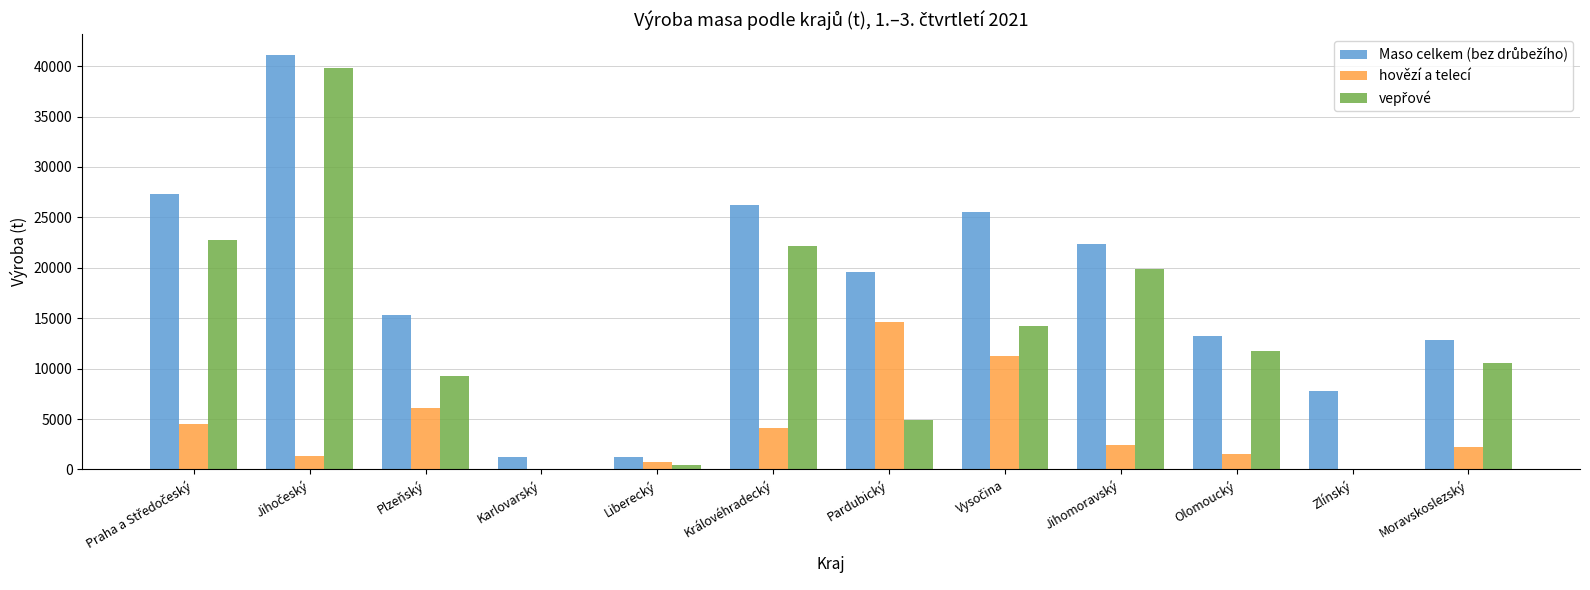

What is the maximum value shown in the chart?

41109.8